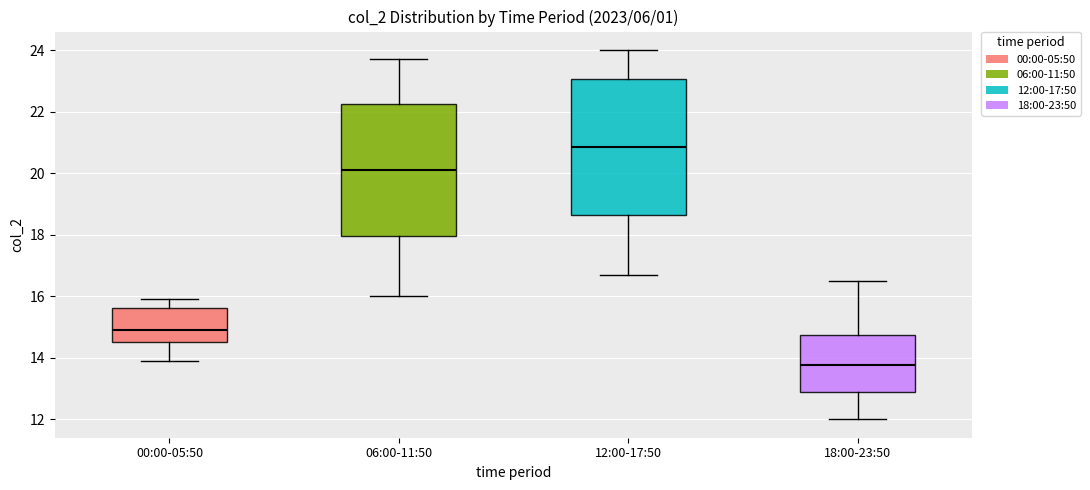

Reading left to right, transcribe this box plot: for each box, give where its median line is, the range the box spans, and where its two whiskers end, as read against the y-axis. The values are not printed on the chart, so give them approximately, as read against the axis.

00:00-05:50: median 15.0, box 14.6 to 15.6, whiskers 14.0 to 16.0
06:00-11:50: median 20.2, box 18.0 to 22.2, whiskers 16.0 to 23.8
12:00-17:50: median 20.8, box 18.6 to 23.0, whiskers 16.8 to 24.0
18:00-23:50: median 13.8, box 12.8 to 14.8, whiskers 12.0 to 16.6